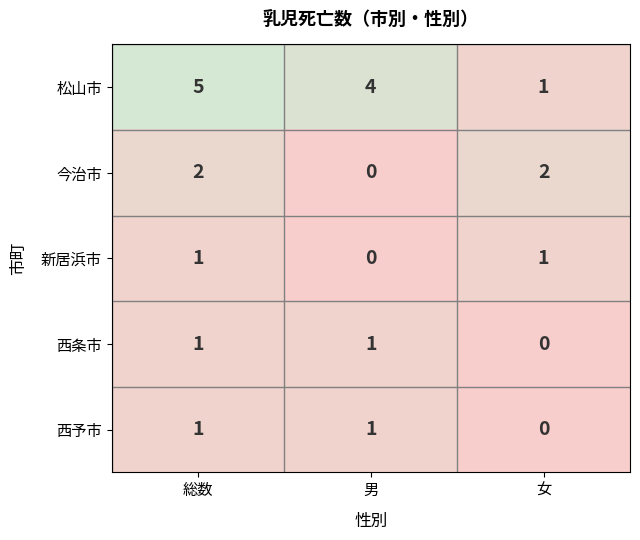

What is the difference between the second highest and minimum values in the 松山市 series?

3